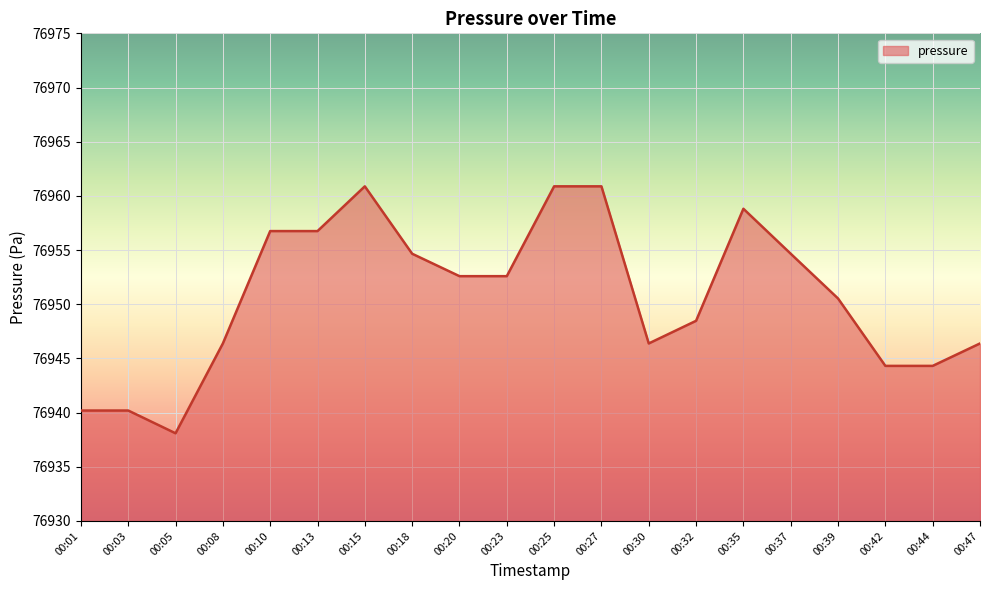

Read the value at 00:44.

76944.3